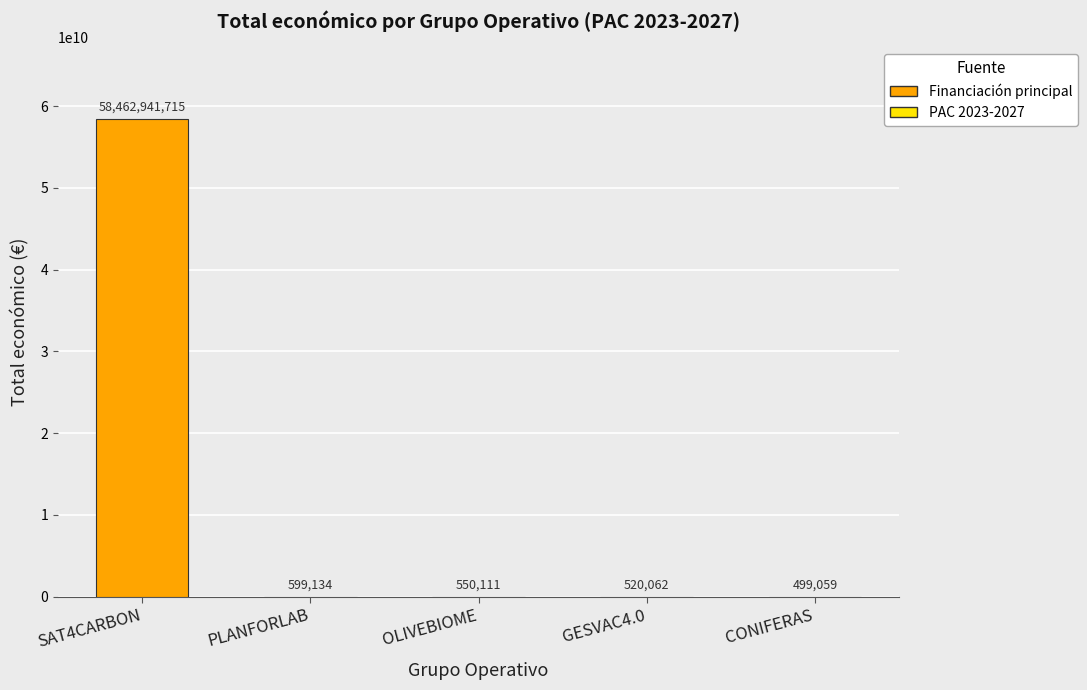

What is the average value?

11693022016